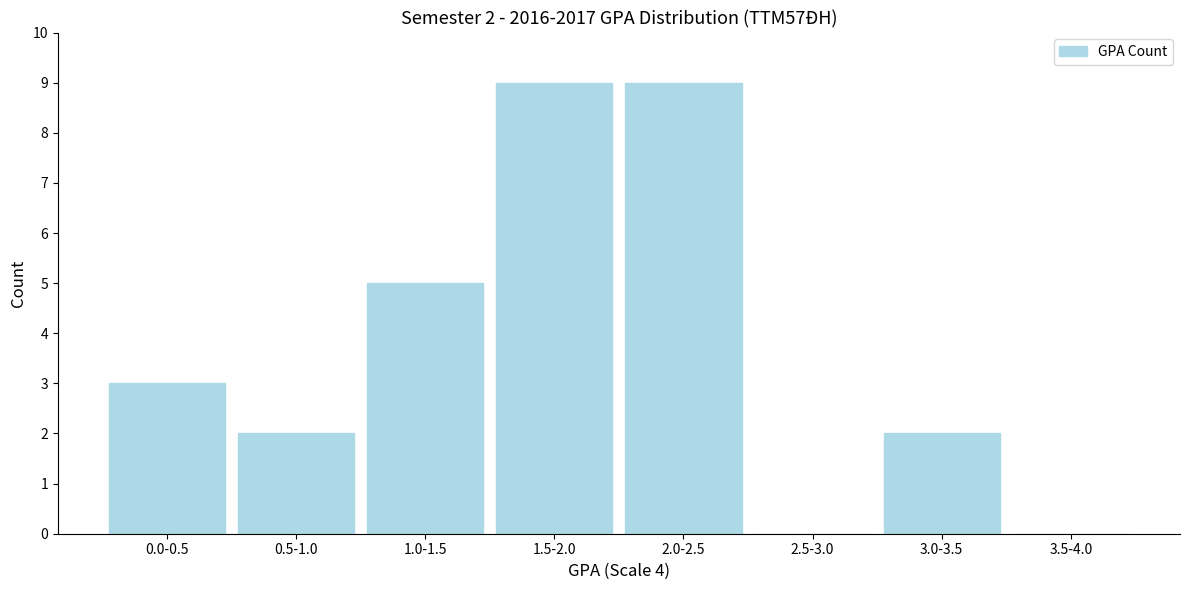

Reading left to right, extract all data points from this chart.

0.0-0.5=3	0.5-1.0=2	1.0-1.5=5	1.5-2.0=9	2.0-2.5=9	2.5-3.0=0	3.0-3.5=2	3.5-4.0=0